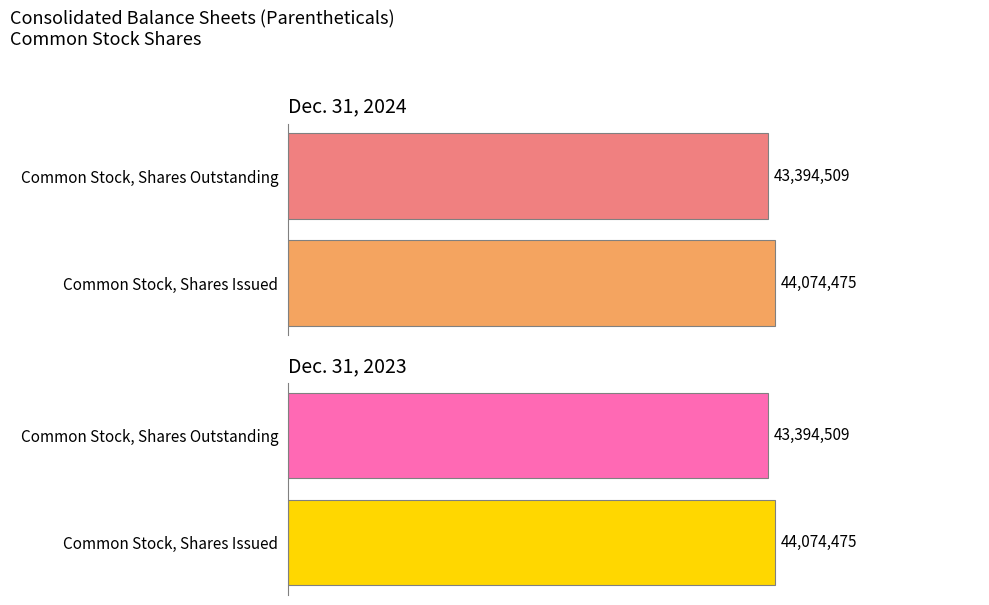

List the labels in order of Dec. 31, 2024 value, smallest first.

Common Stock, Shares Outstanding, Common Stock, Shares Issued